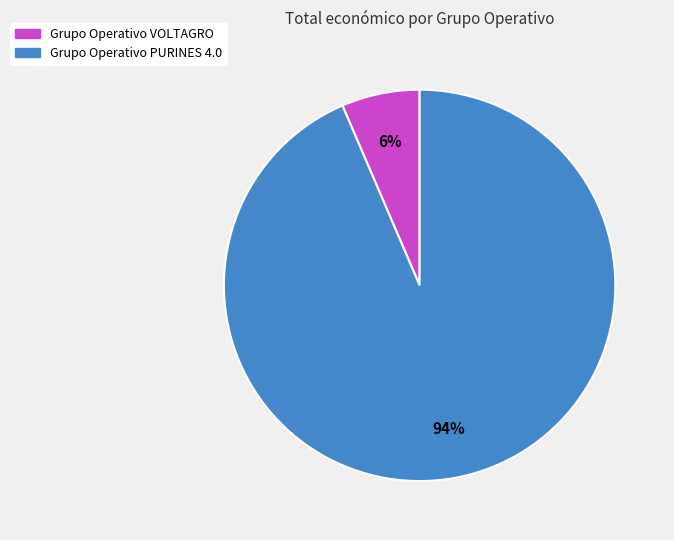

To the nearest percent, what percentage of the pie is Grupo Operativo PURINES 4.0?

94%